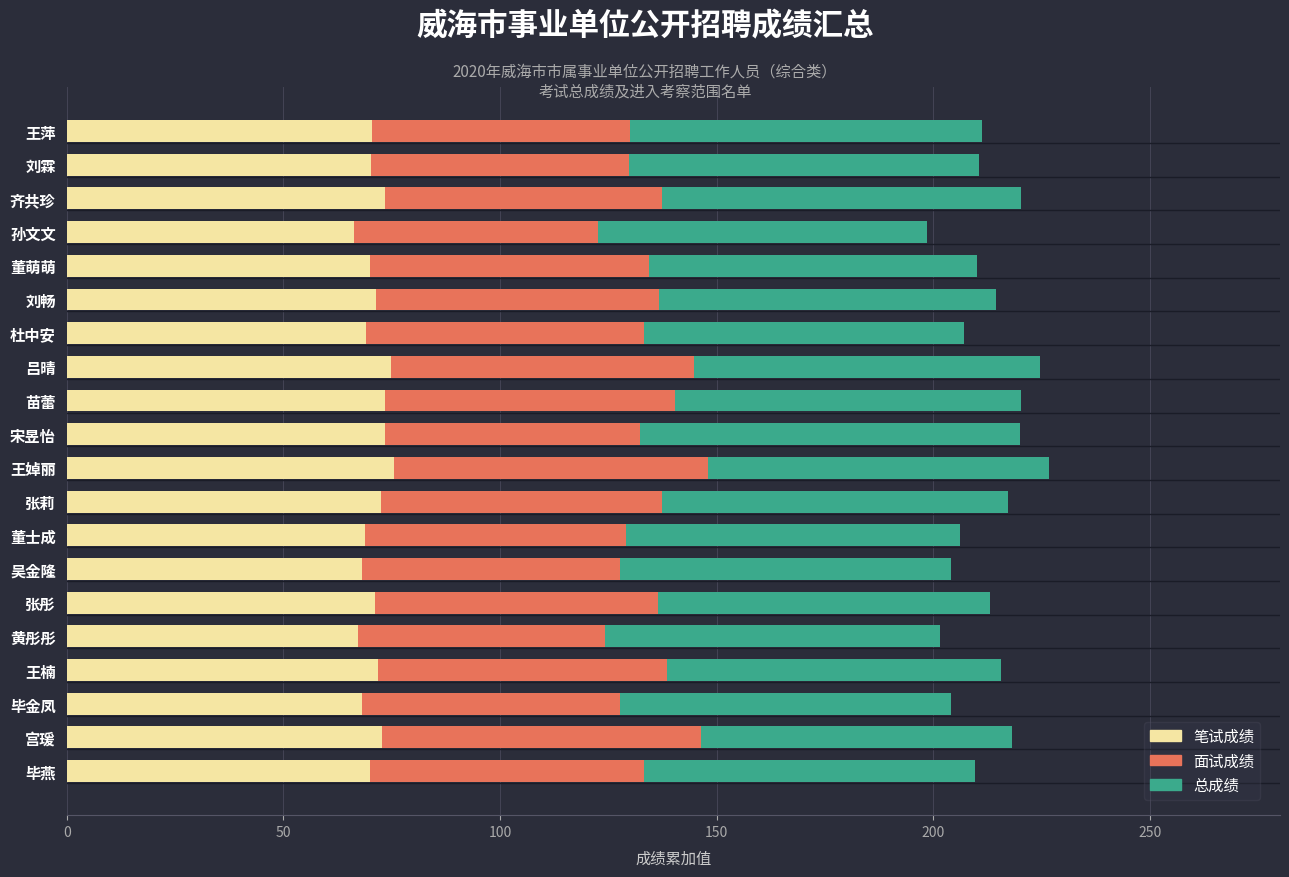

What is the average value of the 笔试成绩 series?

70.9